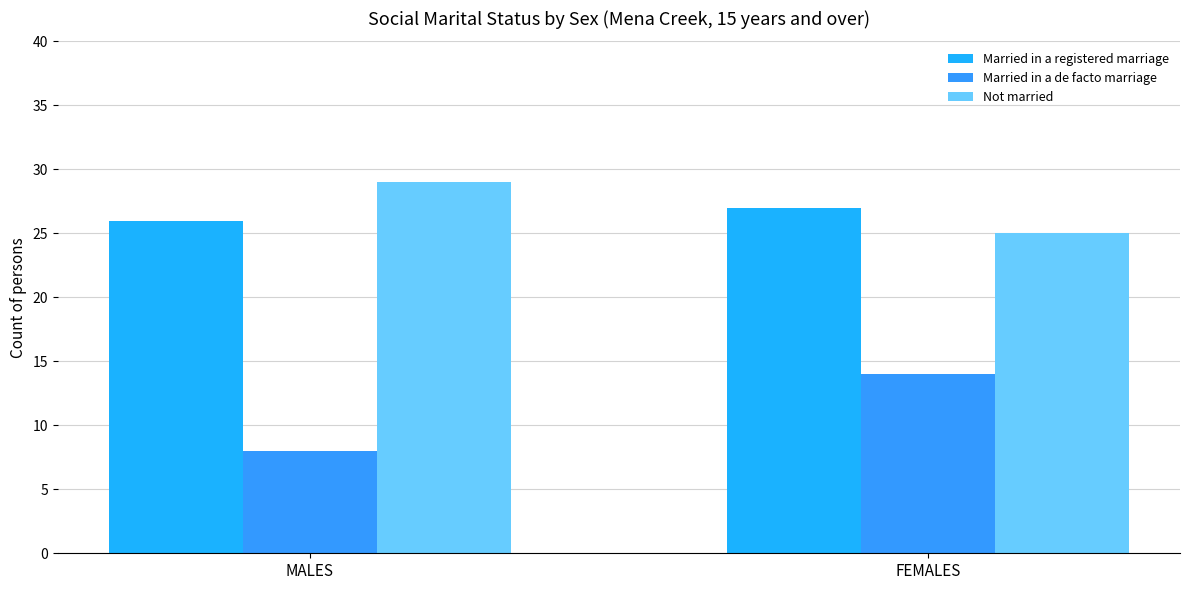

Which series changed the most between MALES and FEMALES?

Married in a de facto marriage